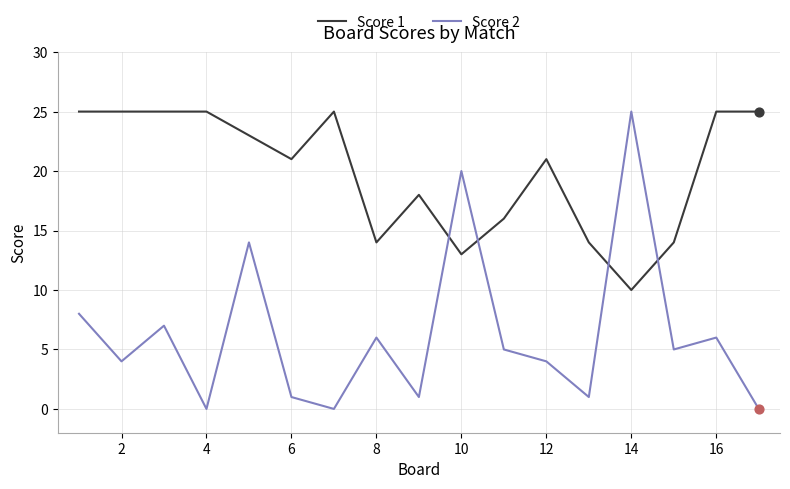

True or false: Score 2 and Score 1 cross at least once.

True